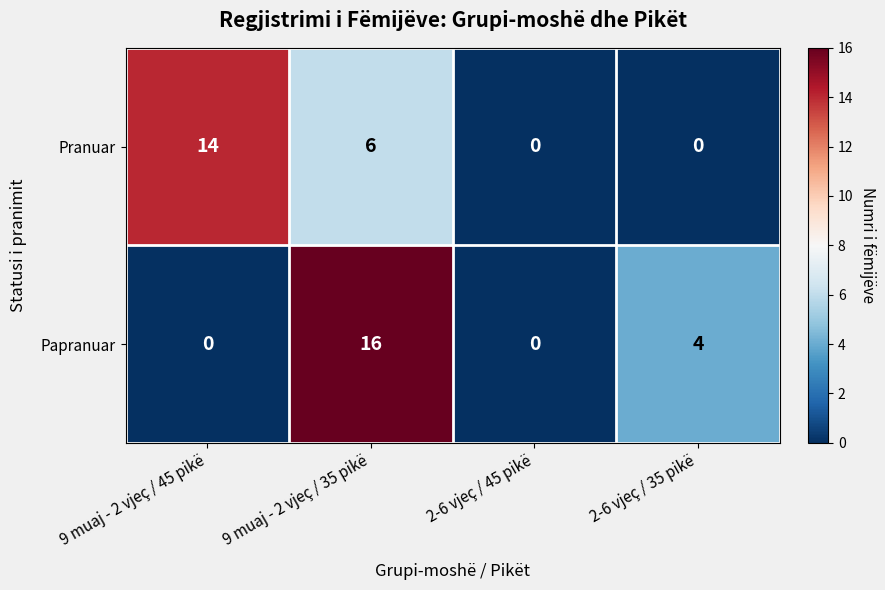

Where is Papranuar nearest to the value 8?

2-6 vjeç / 35 pikë